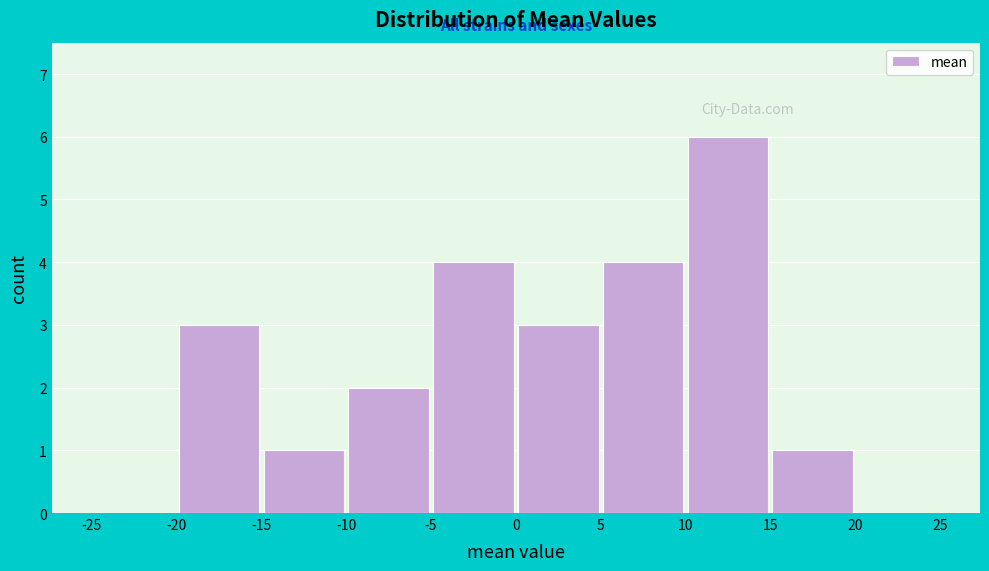

How tall is the bar that spans -15 to -10 on the x-axis? The values are not printed on the chart, so give them approximately, as read against the axis.

1